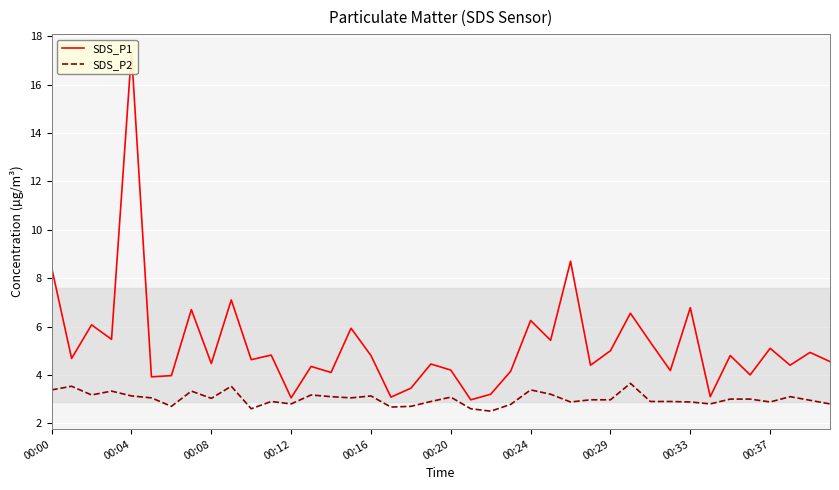

What position from the left is 34?

35